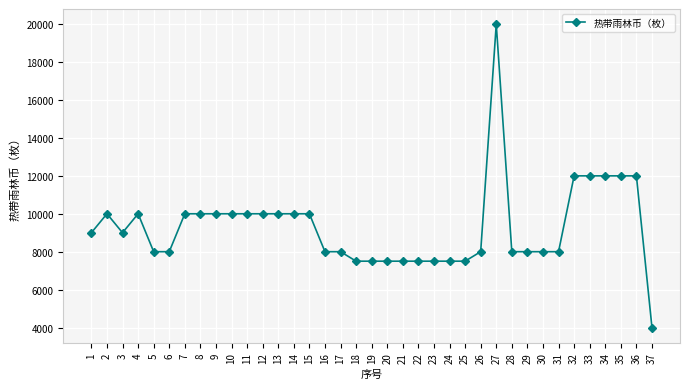

What is the sum of all values?

344000